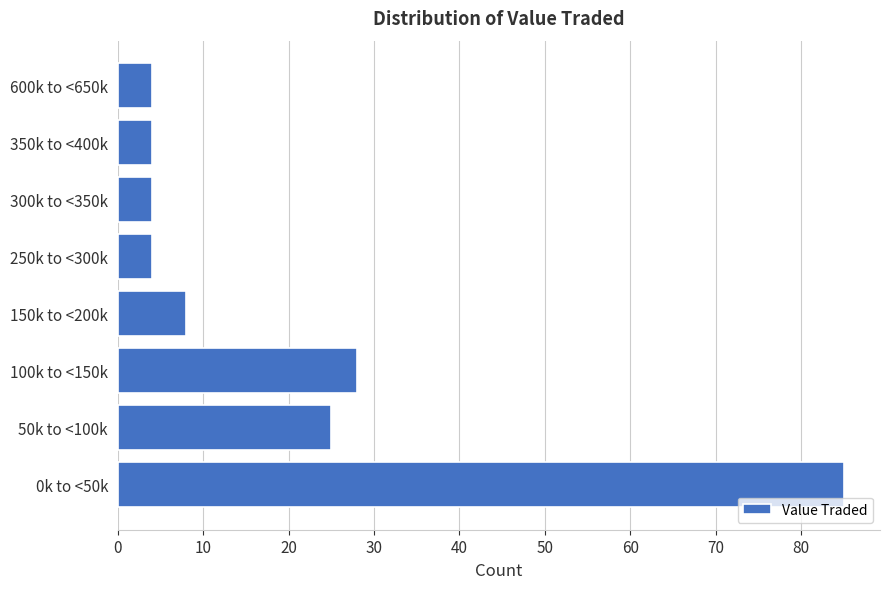

Reading bottom to top, transcribe all the data shown in this chart.

85	25	28	8	4	4	4	4